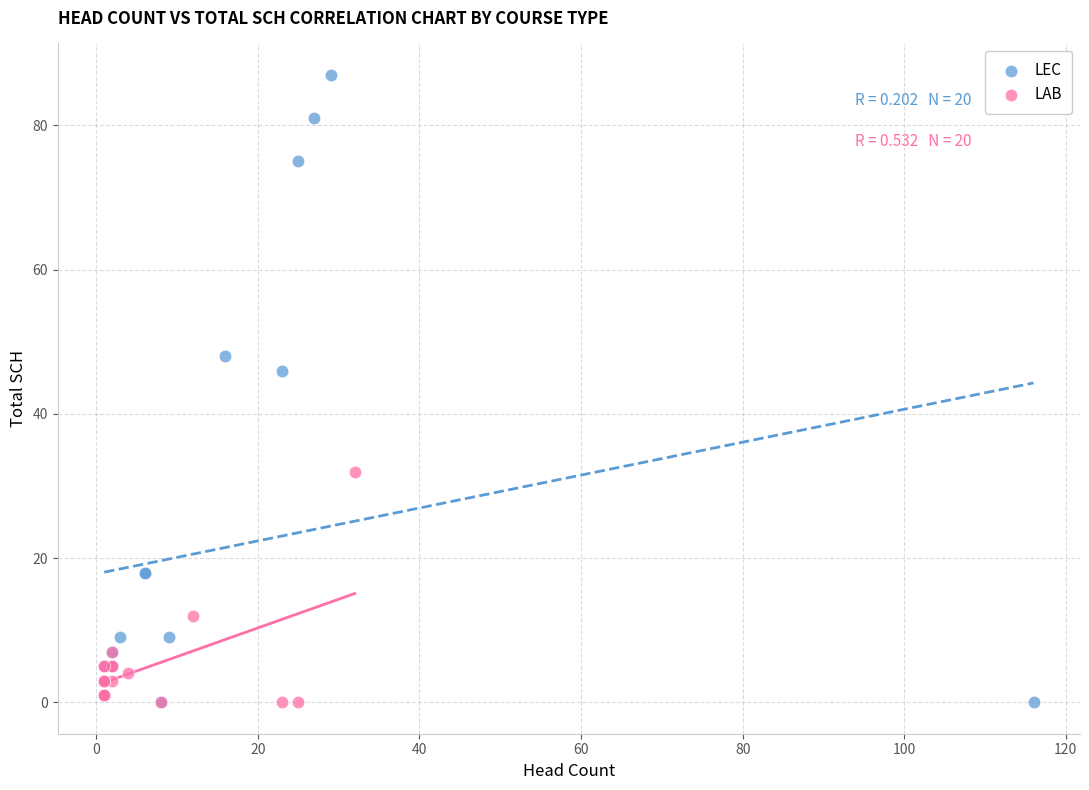

Which series has the widest spread of Y values?

LEC